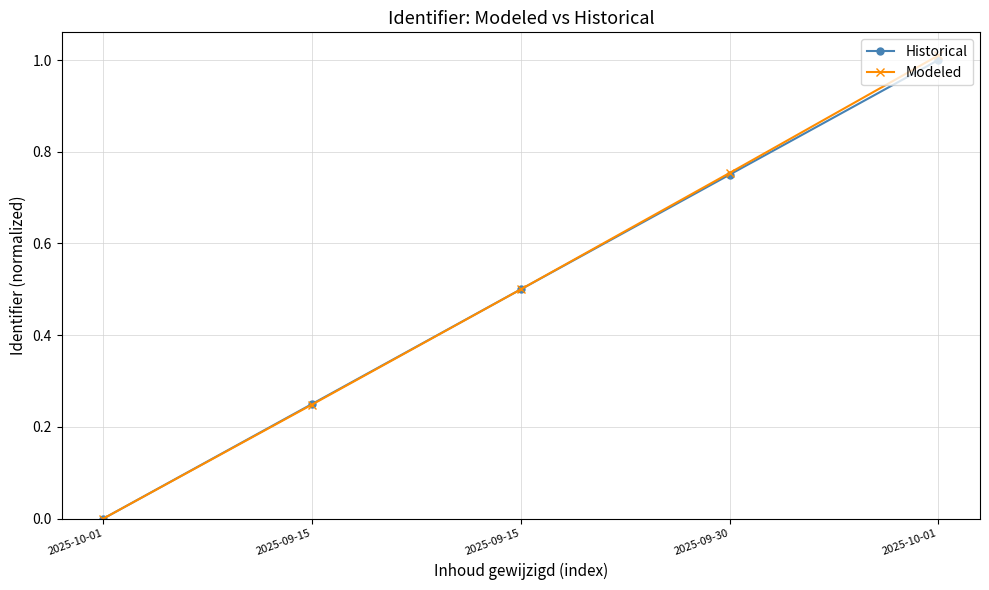

What are all the series names shown in the legend?

Historical, Modeled